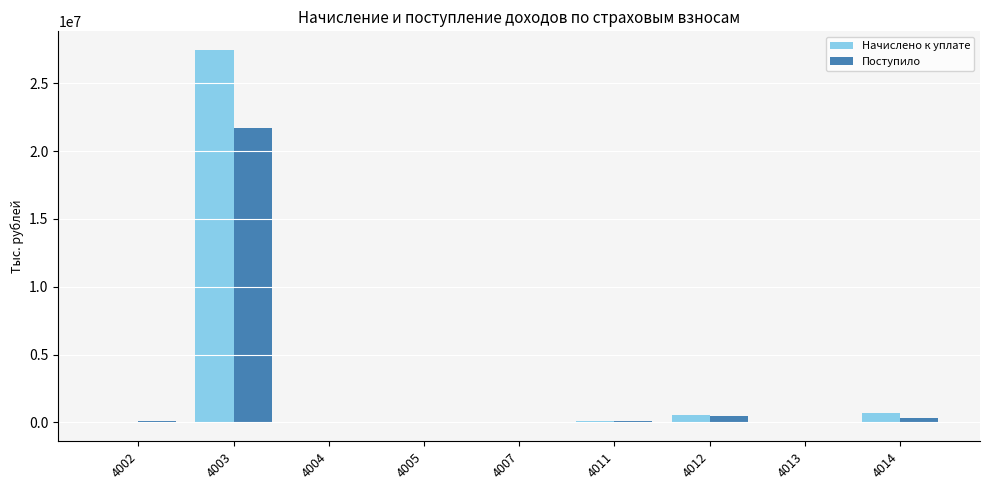

What is the maximum value shown in the chart?

27462377